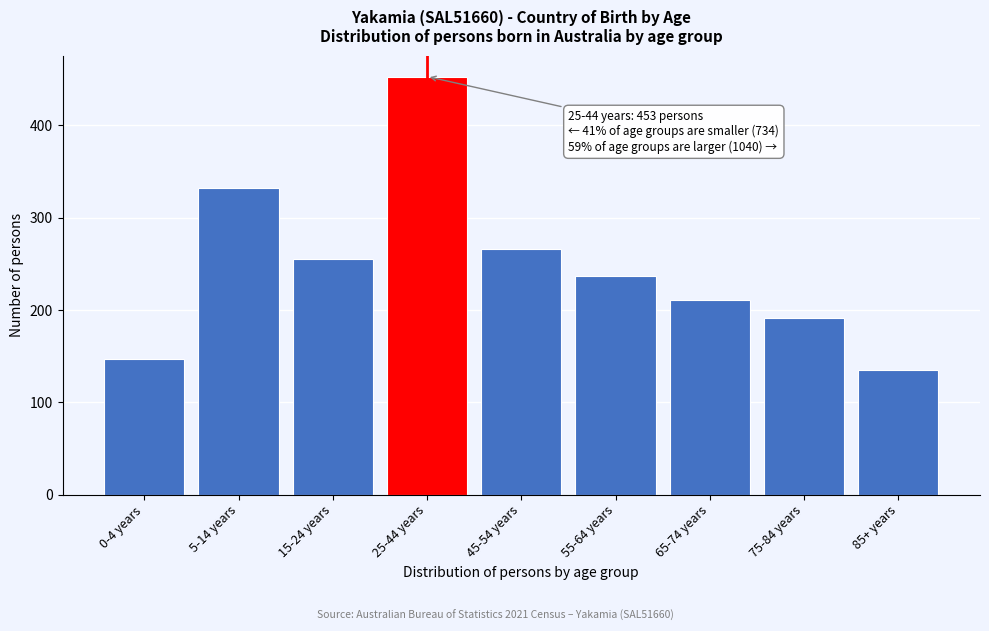

Reading right to left, list all the values displayed in this chart.

135	191	211	237	266	453	255	332	147